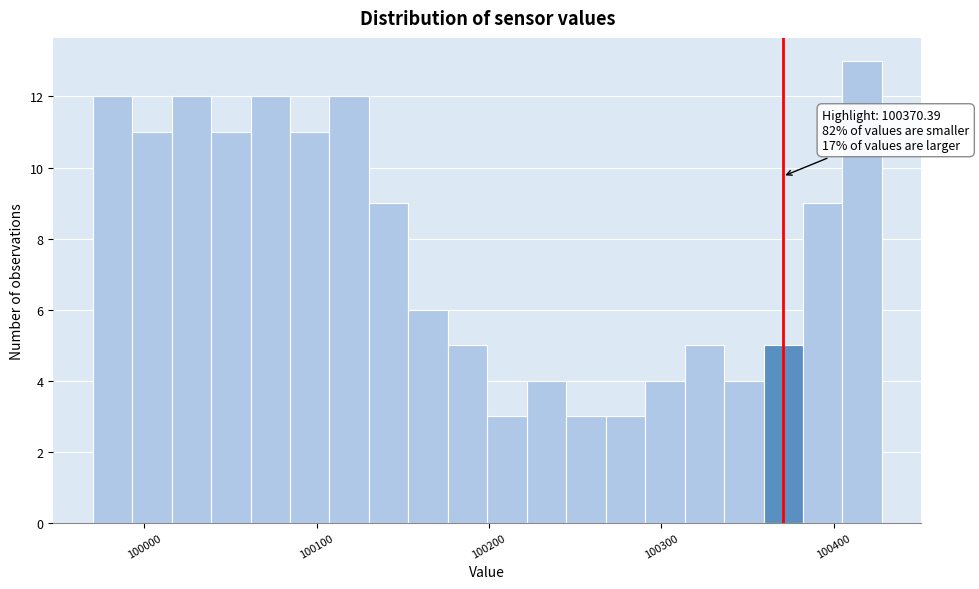

Around what value on the x-axis is the tallest bar? Give the approximate position of its centre, as read against the axis.

100420